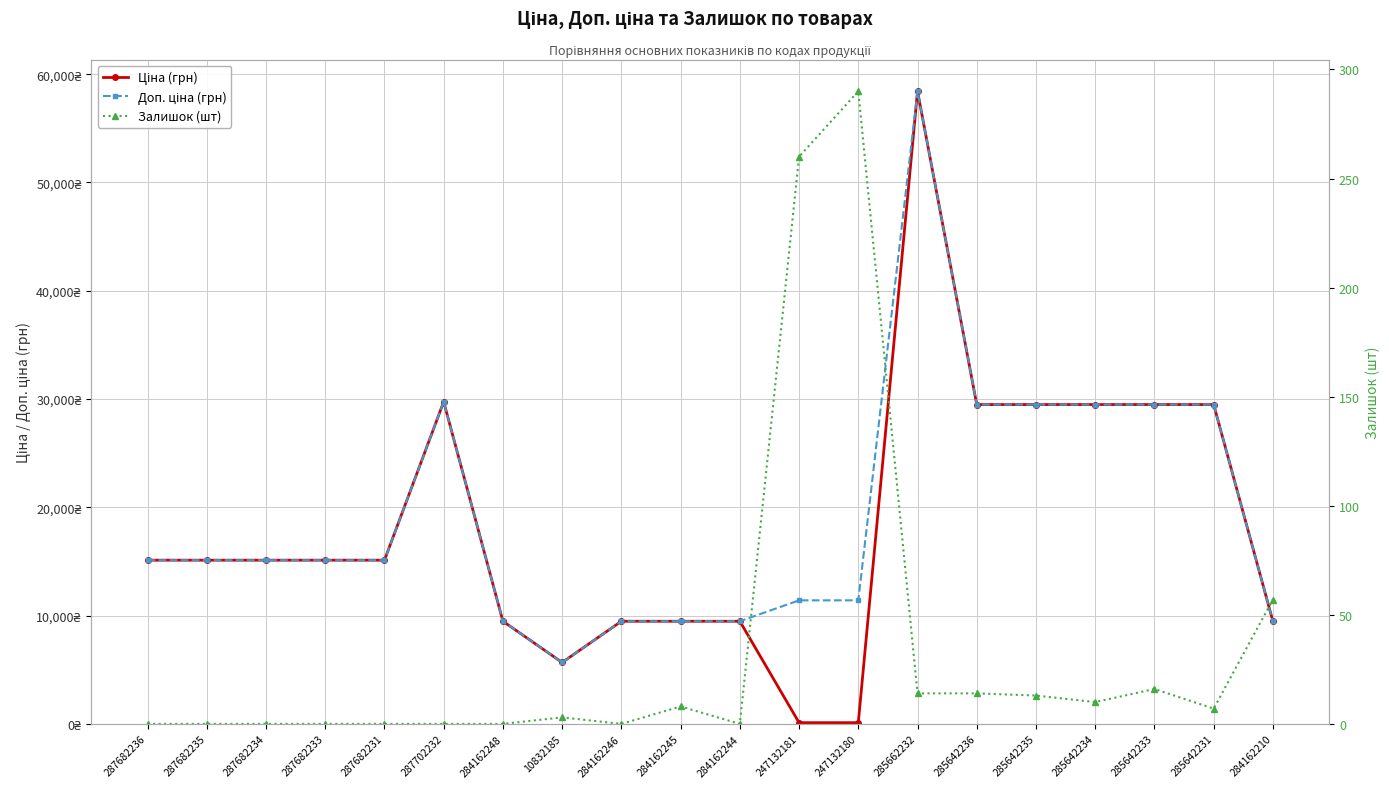

Does the chart display data point markers on the line(s)?

Yes